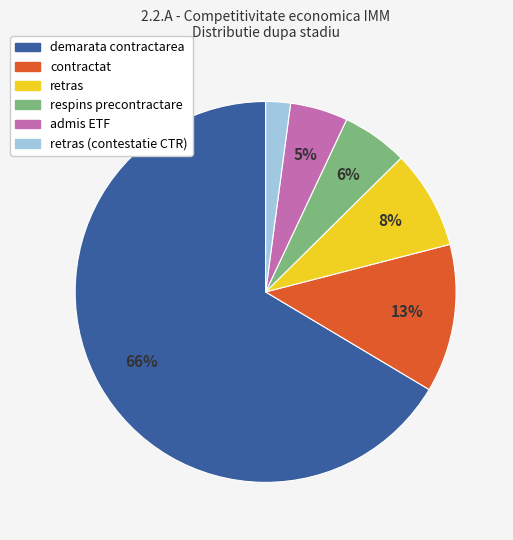

To the nearest percent, what is the average slice percentage?

17%